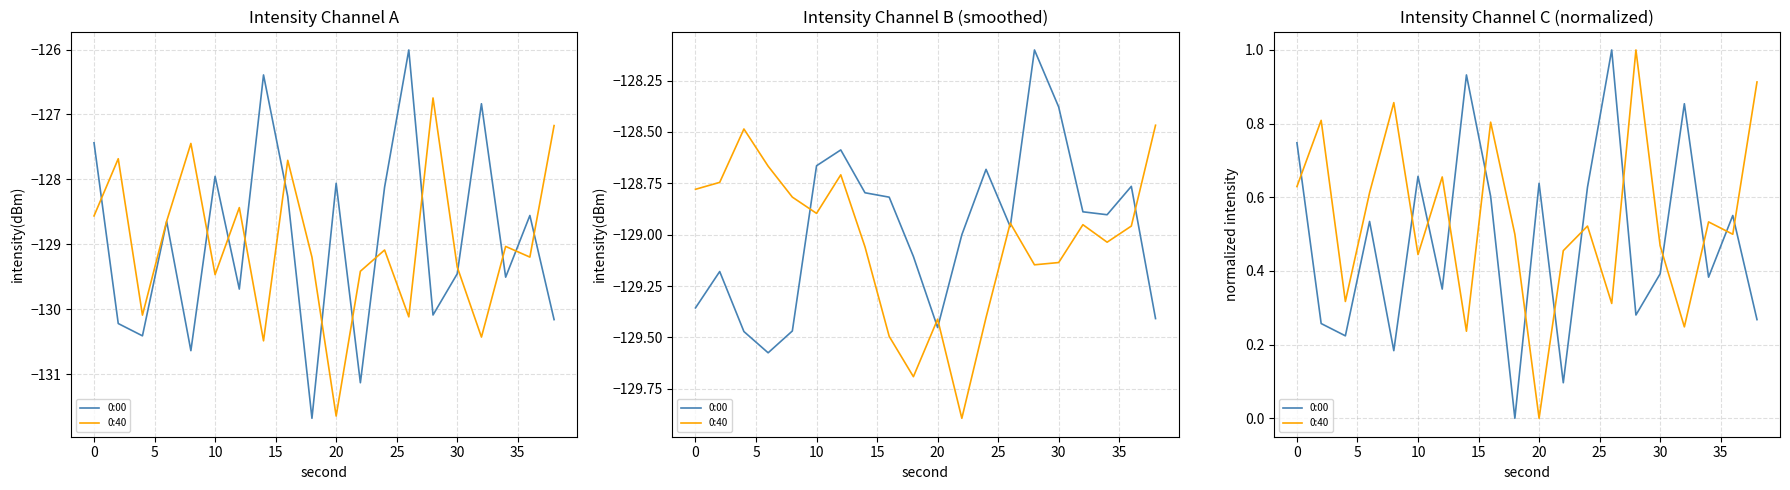

Reading left to right, what are all the values shown in this chart?

0:00: 0.7	0.3	0.2	0.5	0.2	0.7	0.4	0.9	0.6	0.0	0.6	0.1	0.6	1.0	0.3	0.4	0.9	0.4	0.6	0.3
0:40: 0.6	0.8	0.3	0.6	0.9	0.4	0.7	0.2	0.8	0.5	0.0	0.5	0.5	0.3	1.0	0.5	0.2	0.5	0.5	0.9